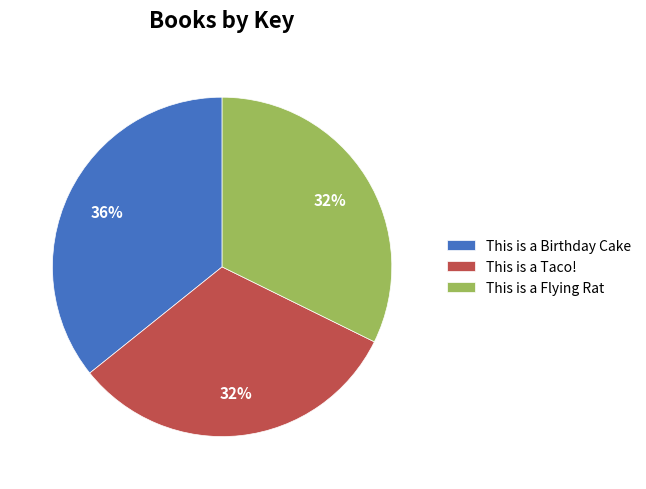

The This is a Flying Rat slice represents 32% of the pie. True or false?

True